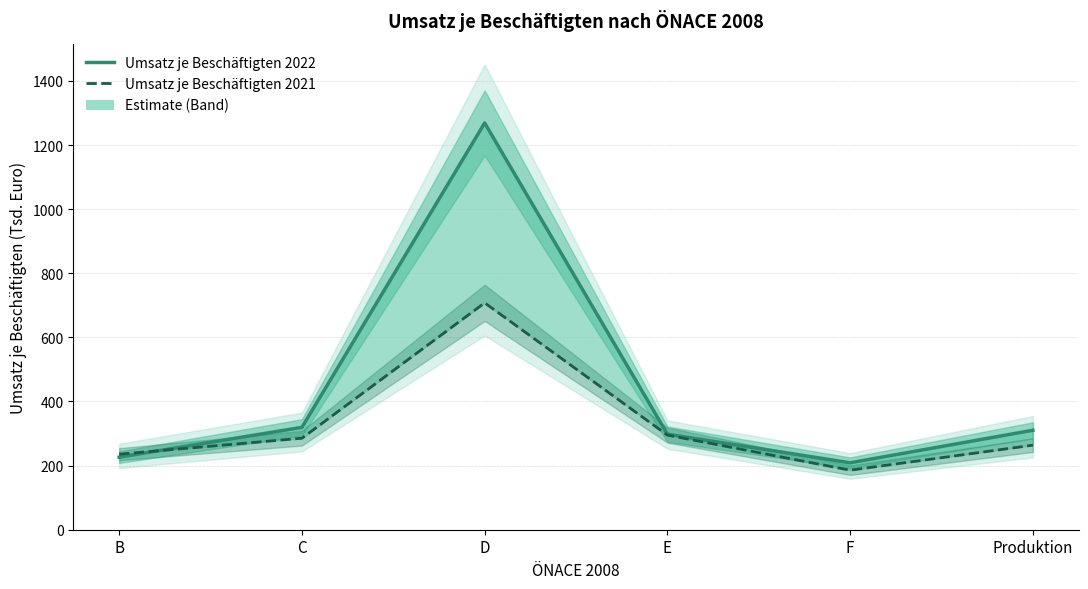

What are all the series names shown in the legend?

Umsatz je Beschäftigten 2022, Umsatz je Beschäftigten 2021